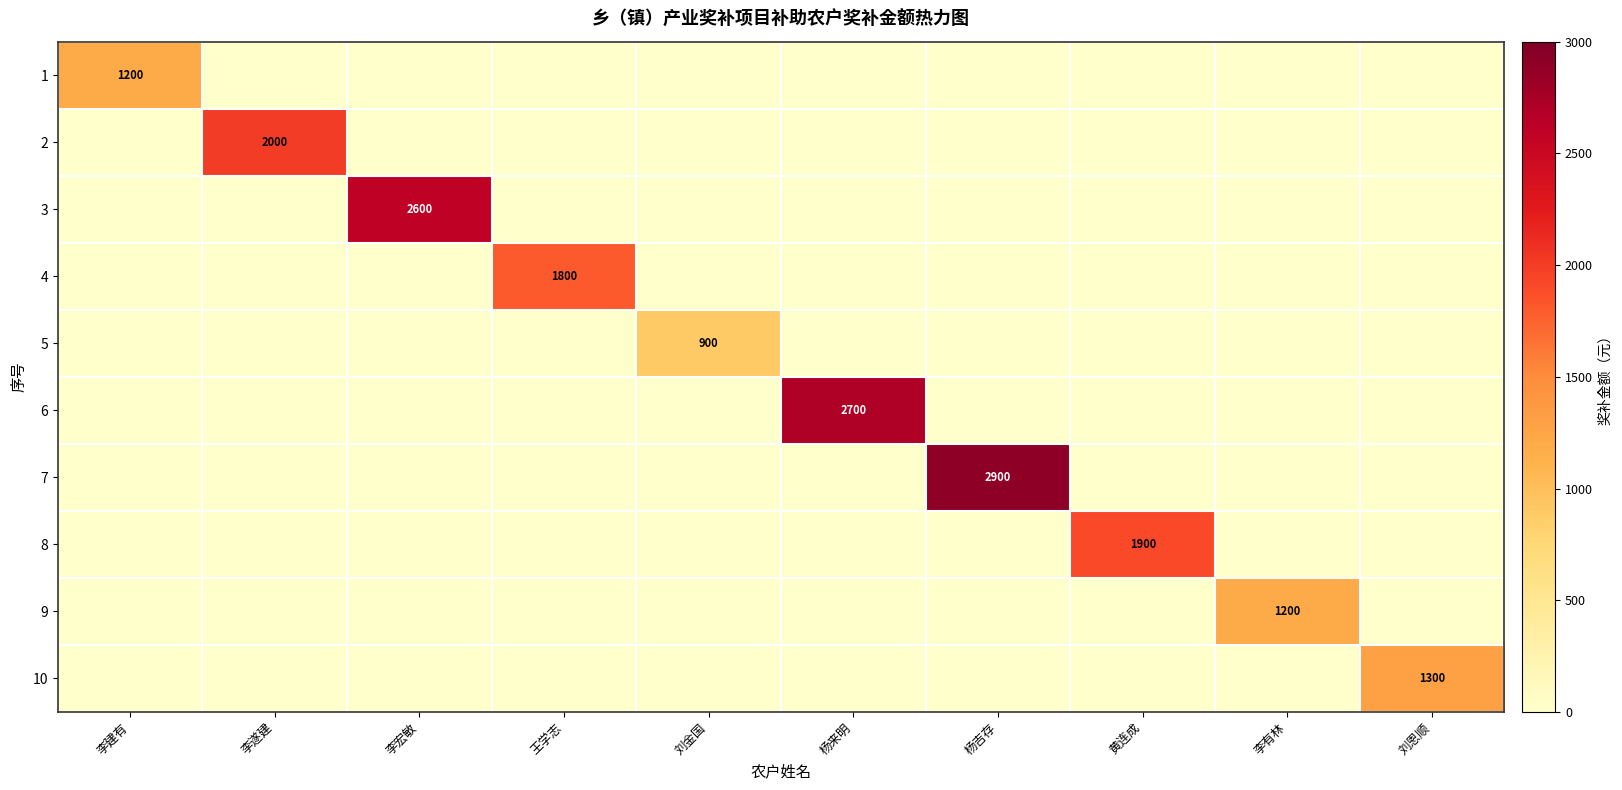

The value of 9 at 李有林 is 1991. True or false?

False